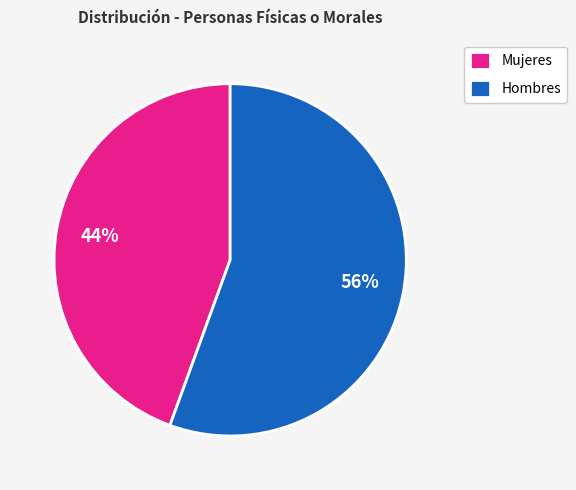

Approximately how many times larger is the value at Hombres compared to Mujeres?

1.3